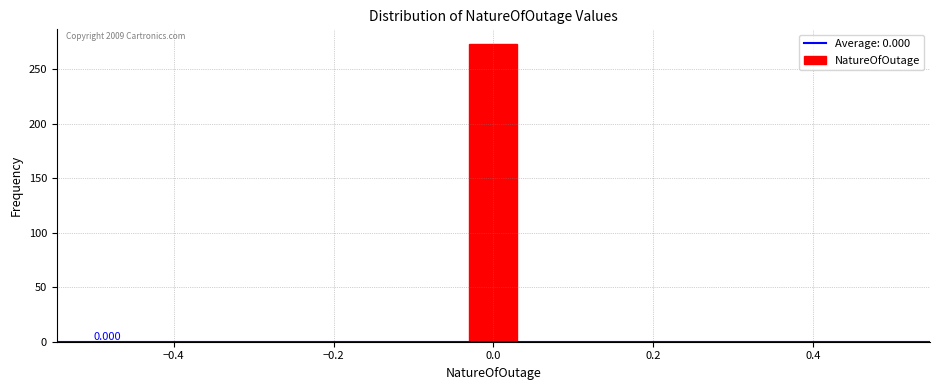

Read against the x-axis, roughly where is the centre of the tallest bar?

0.00